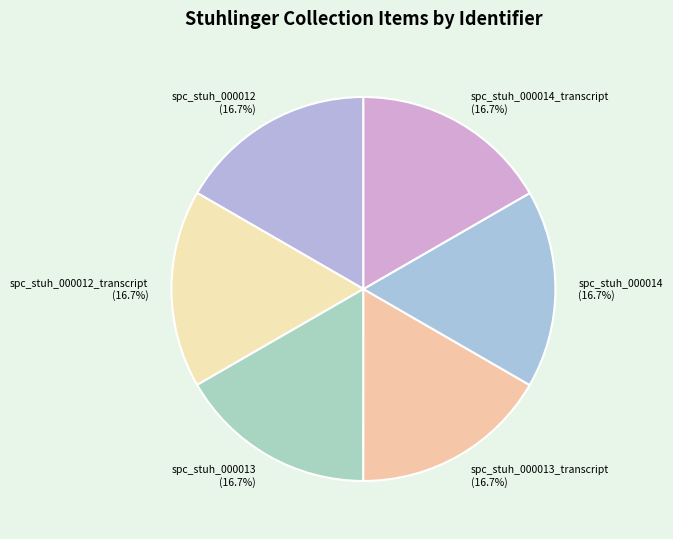

Is there any slice that represents more than half of the pie?

No